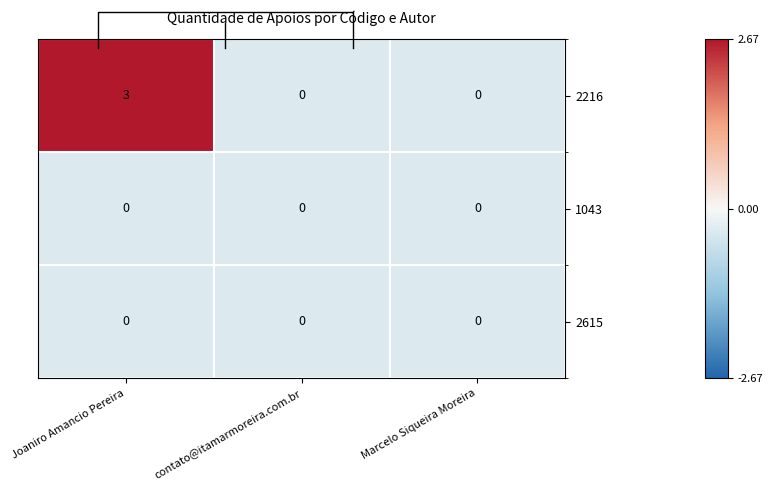

At which category is the sum across all series the highest?

Joaniro Amancio Pereira